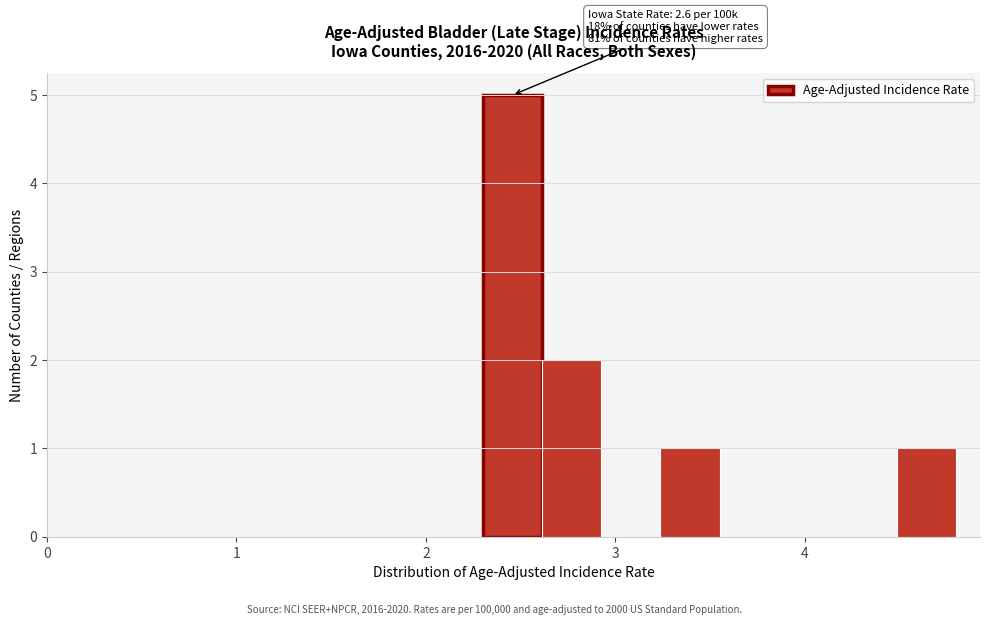

Read against the x-axis, roughly where is the centre of the tallest bar?

2.5